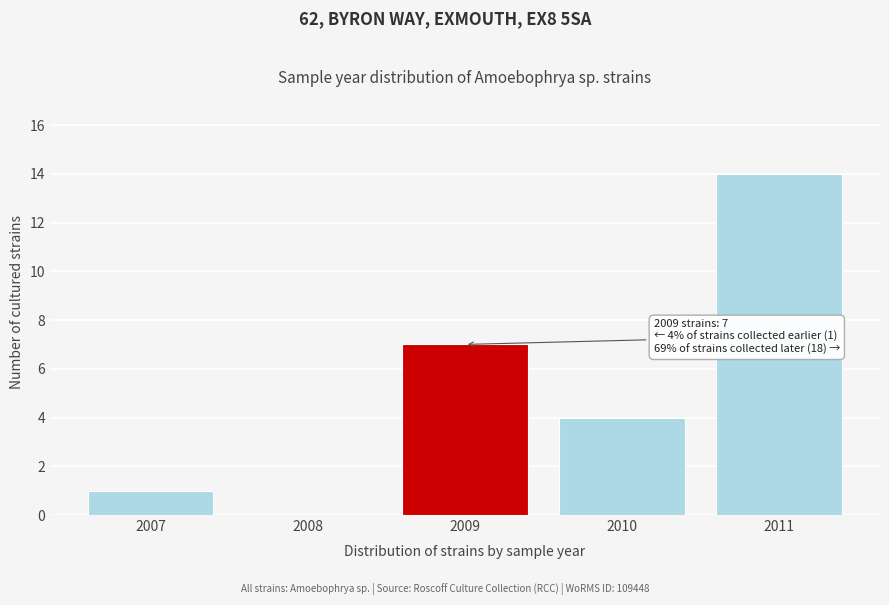

Reading left to right, list all the values displayed in this chart.

2007=1	2008=0	2009=7	2010=4	2011=14